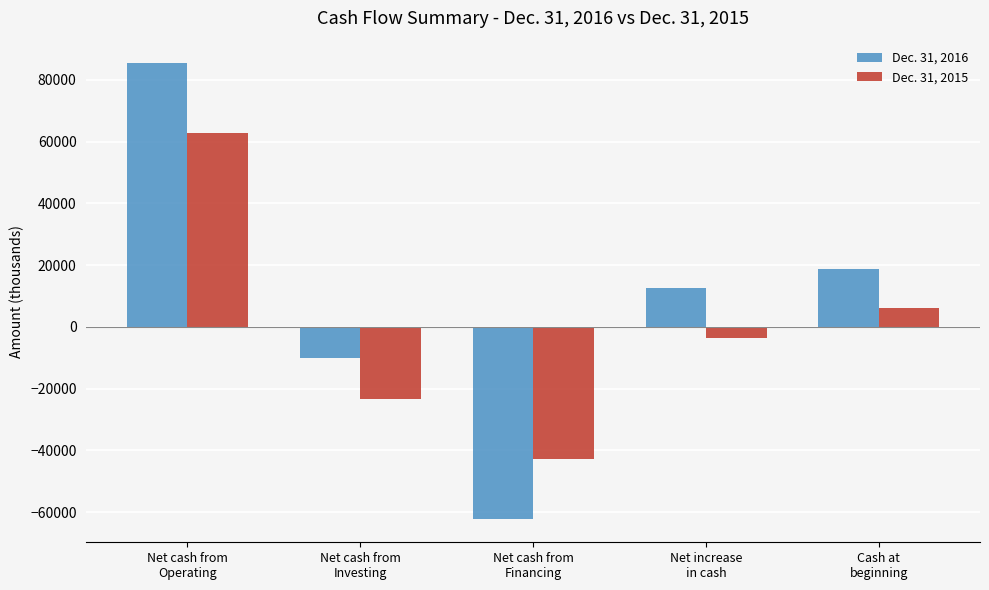

At which label does Dec. 31, 2015 reach its peak?

Net cash from
Operating